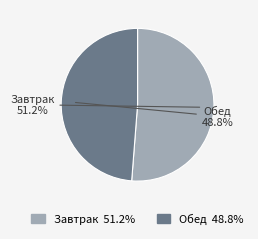

Is there any slice that represents more than half of the pie?

Yes